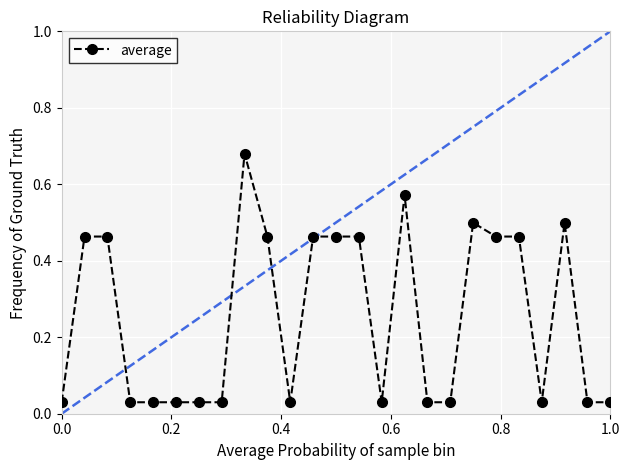

What is the average value?

0.3